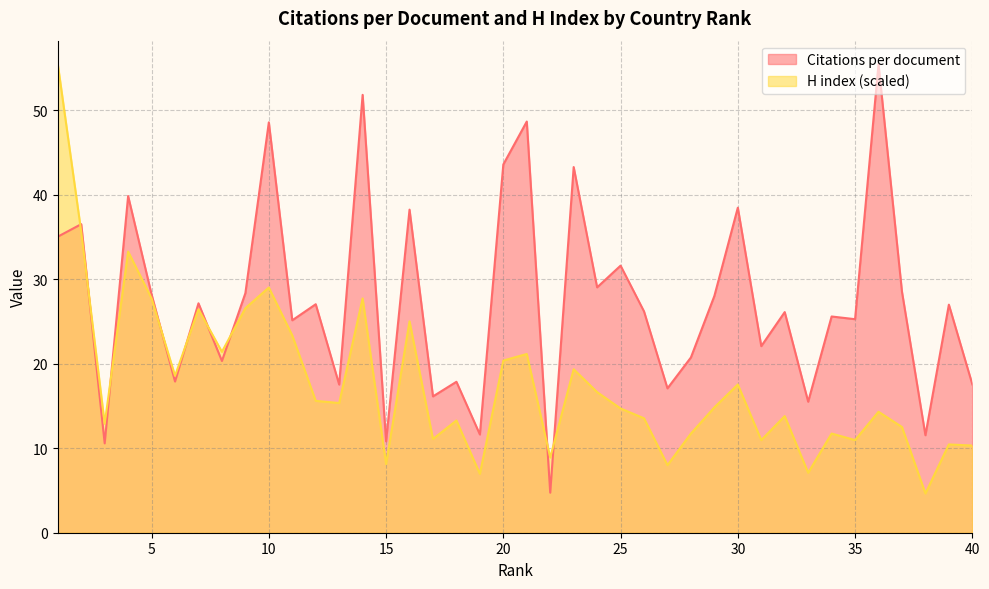

How many data points in H index are above 14?

22